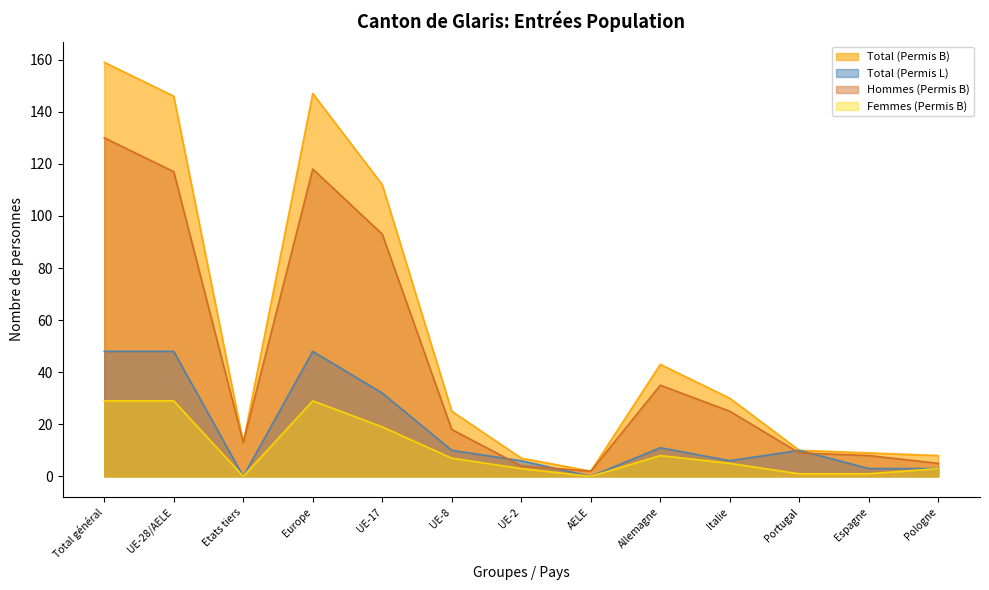

Reading left to right, extract all data points from this chart.

Total (Permis B): 159	146	13	147	112	25	7	2	43	30	10	9	8
Total (Permis L): 48	48	0	48	32	10	6	0	11	6	10	3	3
Hommes (Permis B): 130	117	13	118	93	18	4	2	35	25	9	8	5
Femmes (Permis B): 29	29	0	29	19	7	3	0	8	5	1	1	3